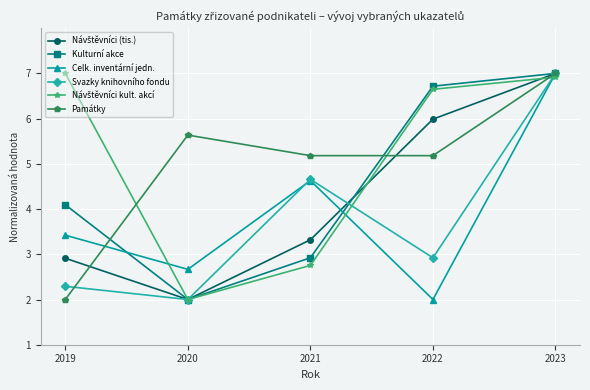

True or false: Památky has more than 2 interior local peaks.

False